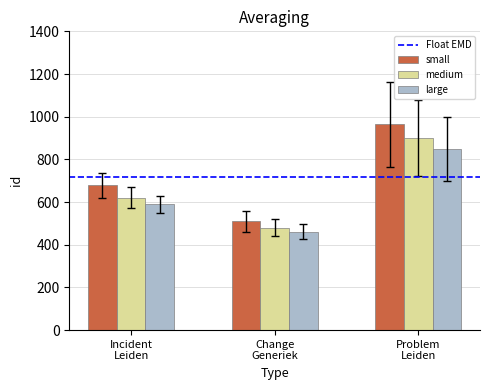

How many data points does each series have?

3